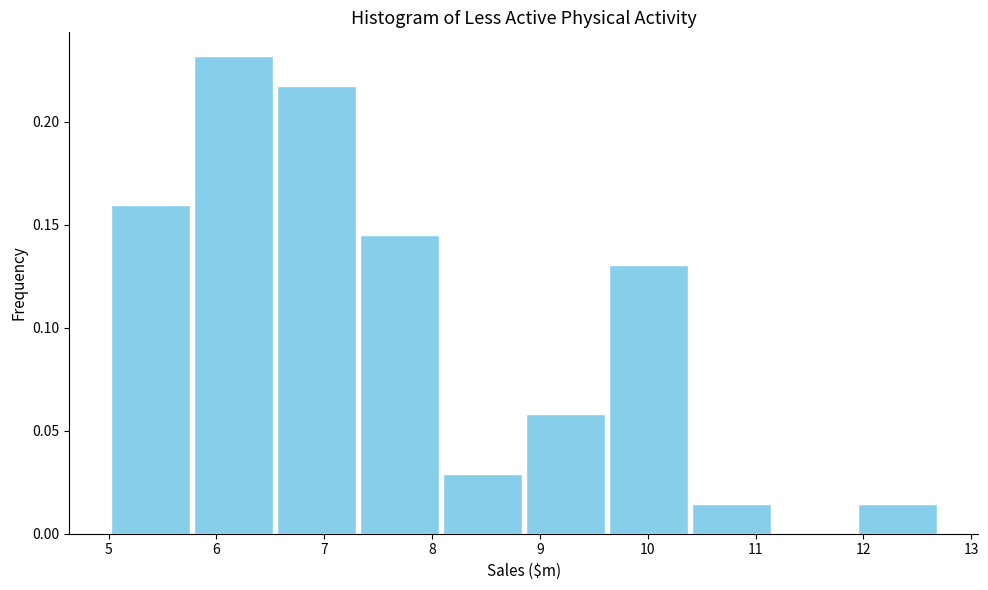

How tall is the bar that spans 10.39 to 11.16 on the x-axis? Neither the bar edges nor the heights are printed on the chart, so give them approximately, as read against the axes.

0.015